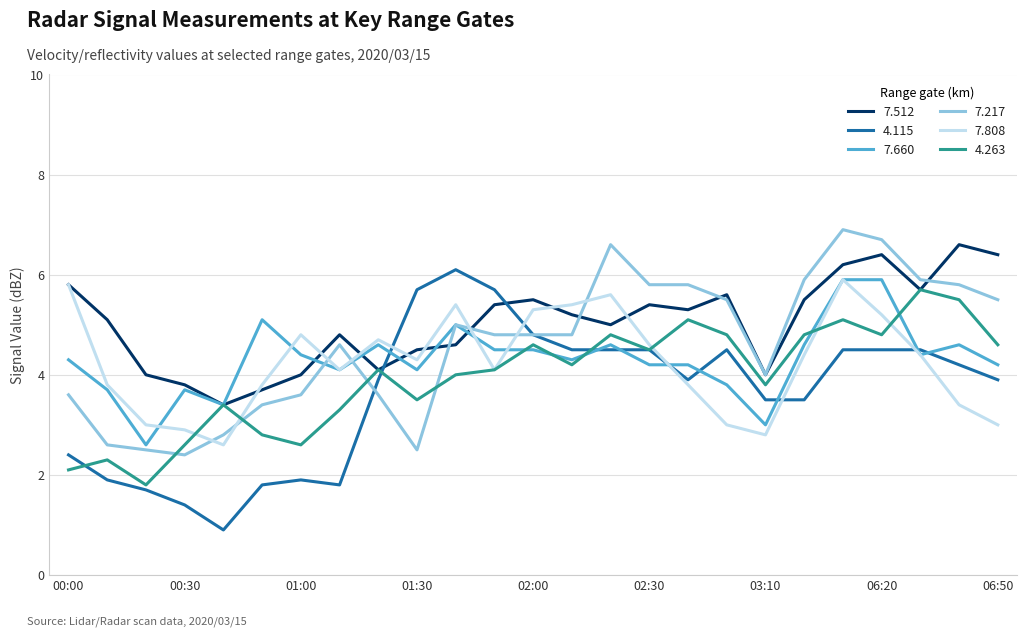

After their last crossing, which series has the higher values: 4.115 or 7.512?

7.512